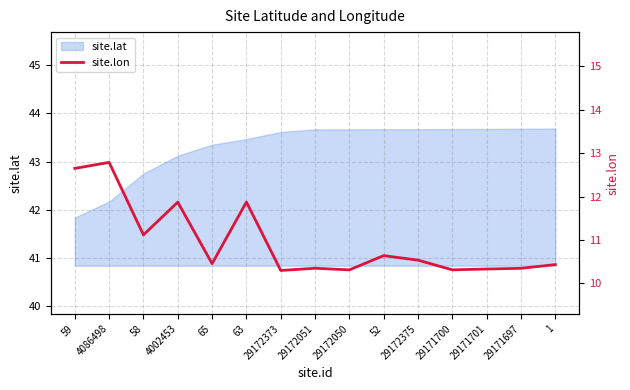

What position from the right is 29172050?

7